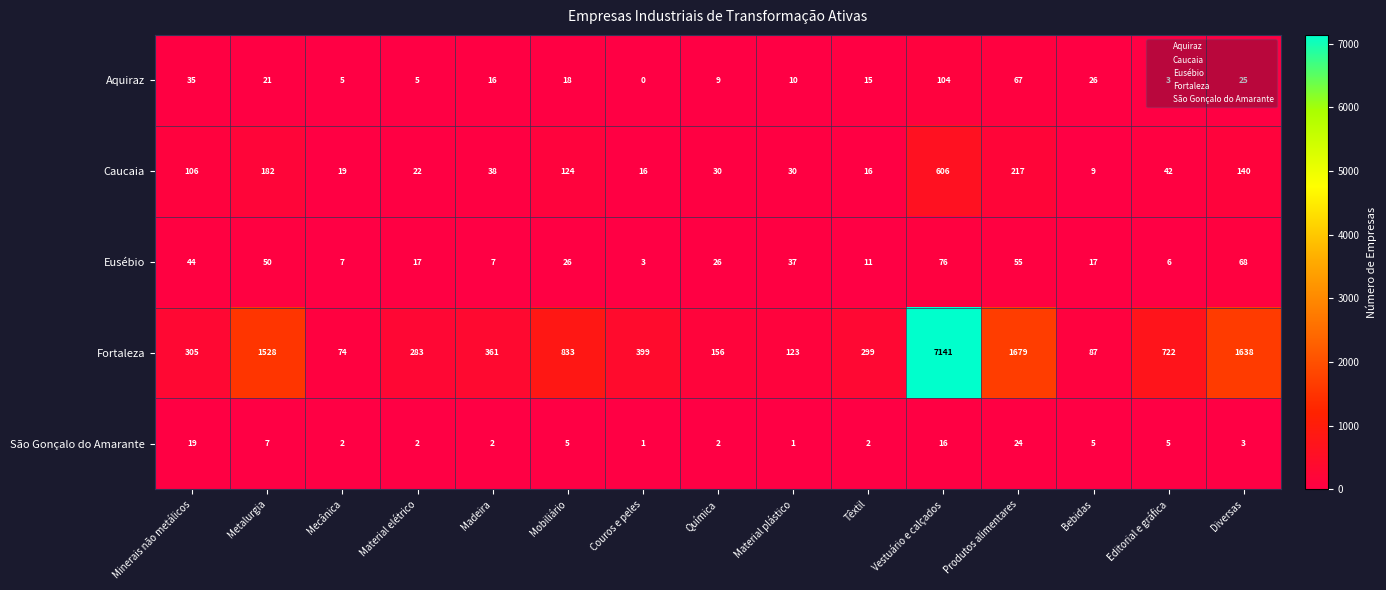

Rank the series at Madeira from lowest to highest value.

São Gonçalo do Amarante, Eusébio, Aquiraz, Caucaia, Fortaleza